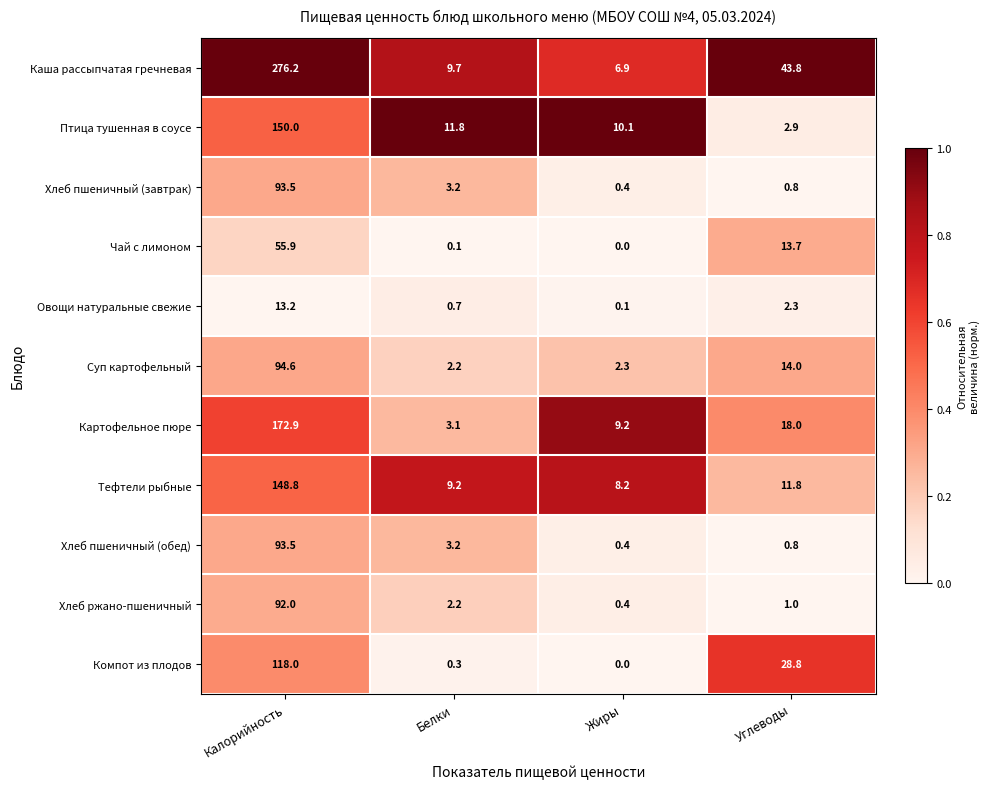

What is the difference between the second highest and second lowest values in the Птица тушенная в соусе series?

1.7